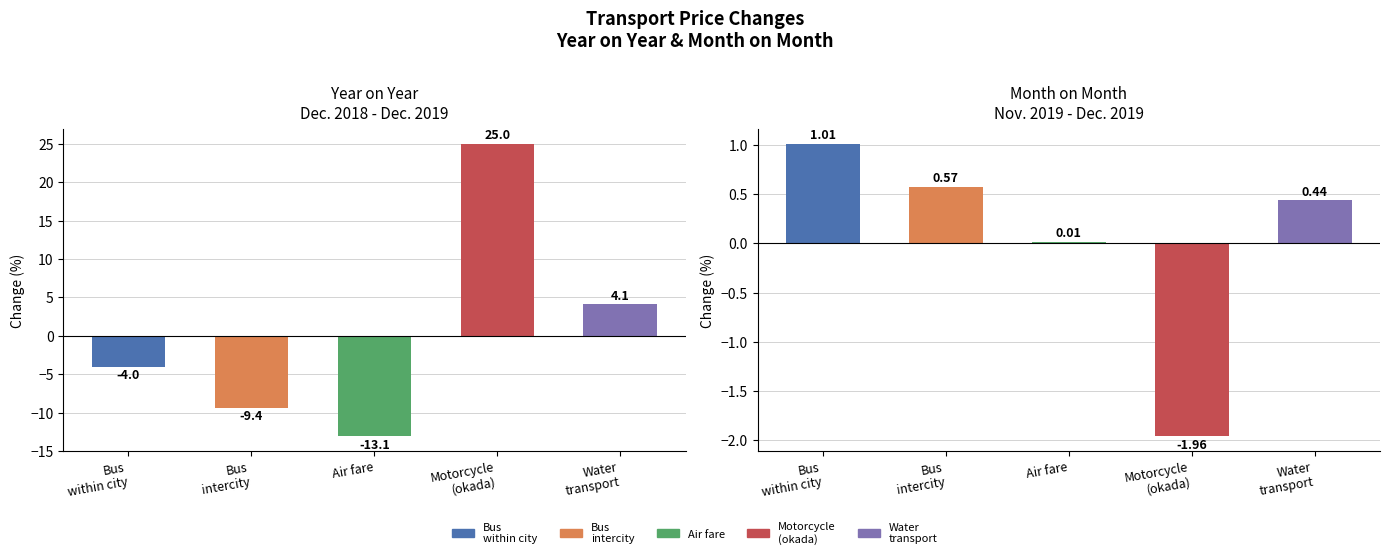

Rank the series at Bus
intercity from lowest to highest value.

Year on Year Dec. 2018 - Dec. 2019, Month on Month Nov. 2019 - Dec. 2019